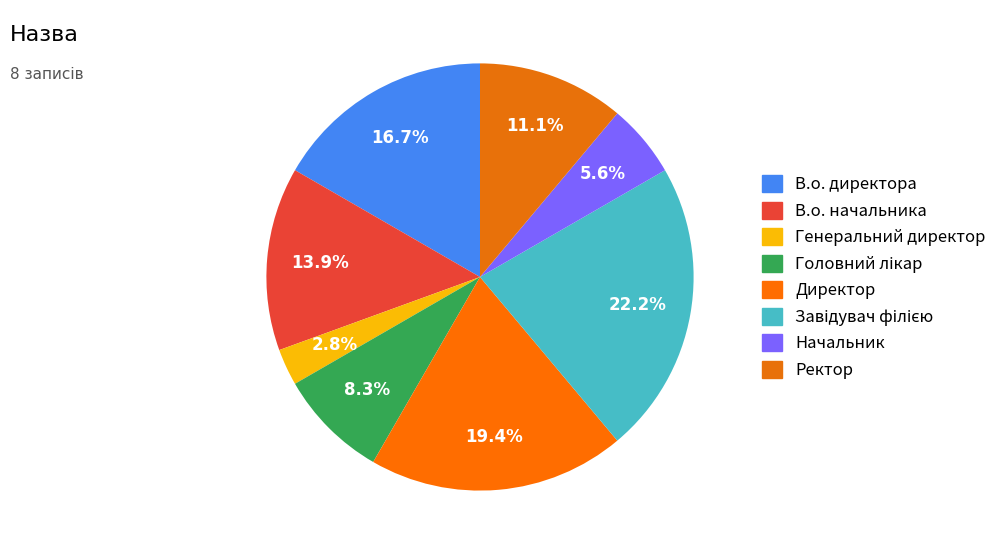

Count the number of slices in the pie.

8